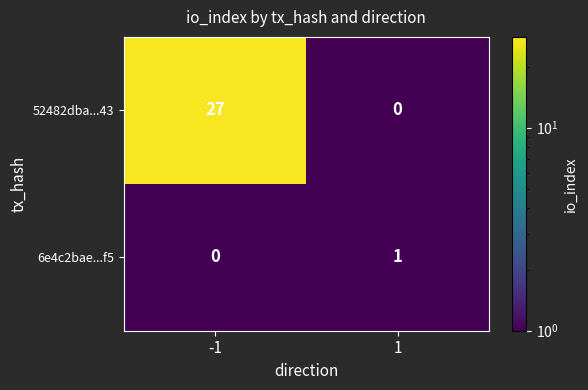

How many data points in 6e4c2bae...f5 are less than 1?

1